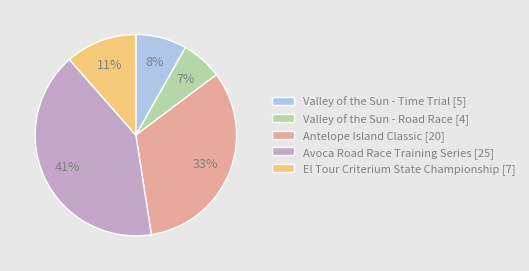

To the nearest percent, what is the average slice percentage?

20%